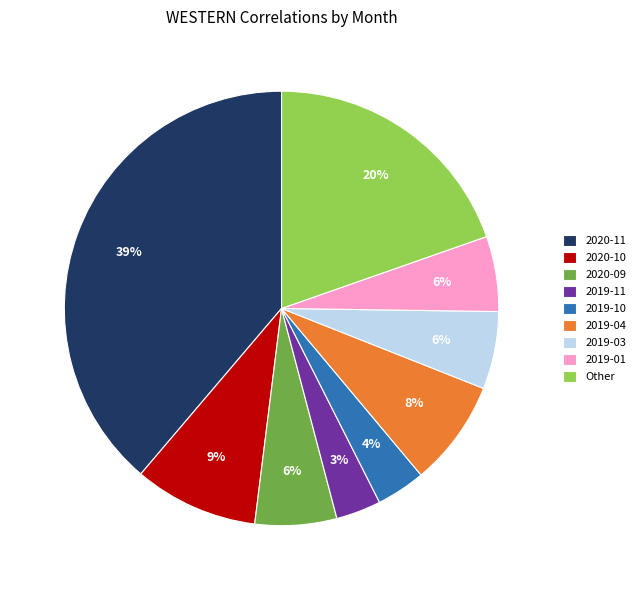

Does 2019-10 represent more than half of the total?

No